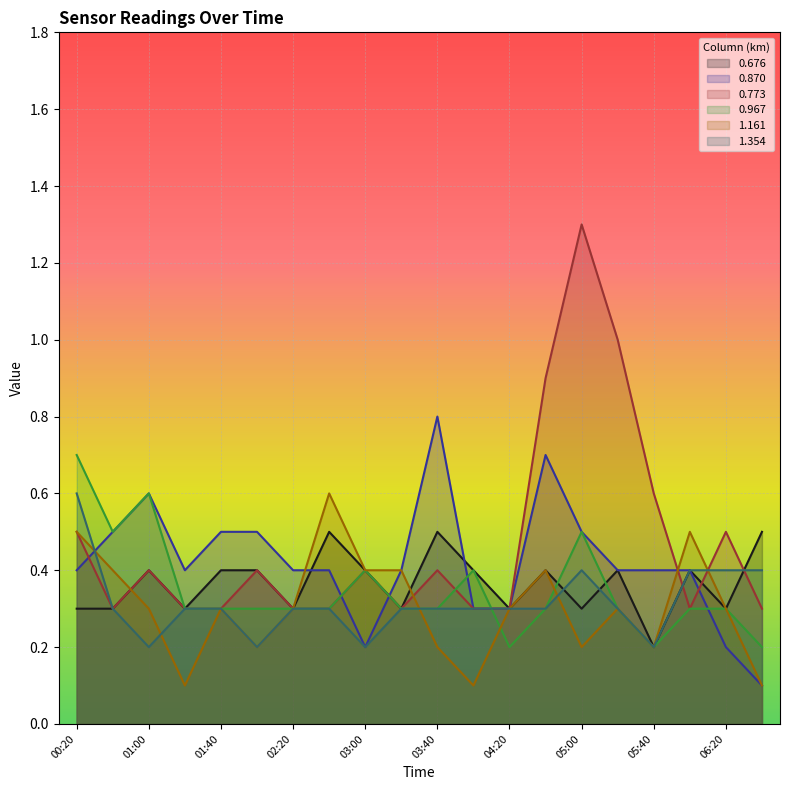

What is the maximum value for 1.161?

0.6